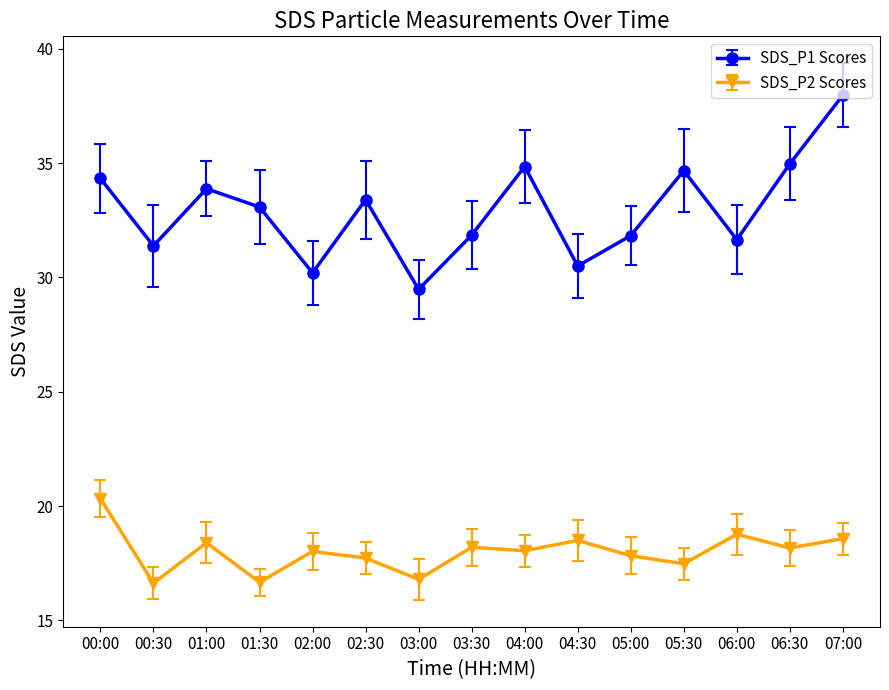

What is the difference between the maximum and second lowest values in the SDS_P1 Scores series?

7.8